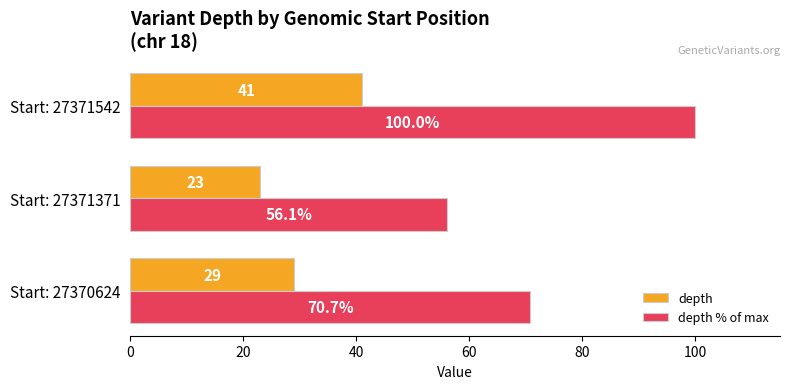

Between Start: 27370624 and Start: 27371542, which series saw the biggest shift?

depth % of max